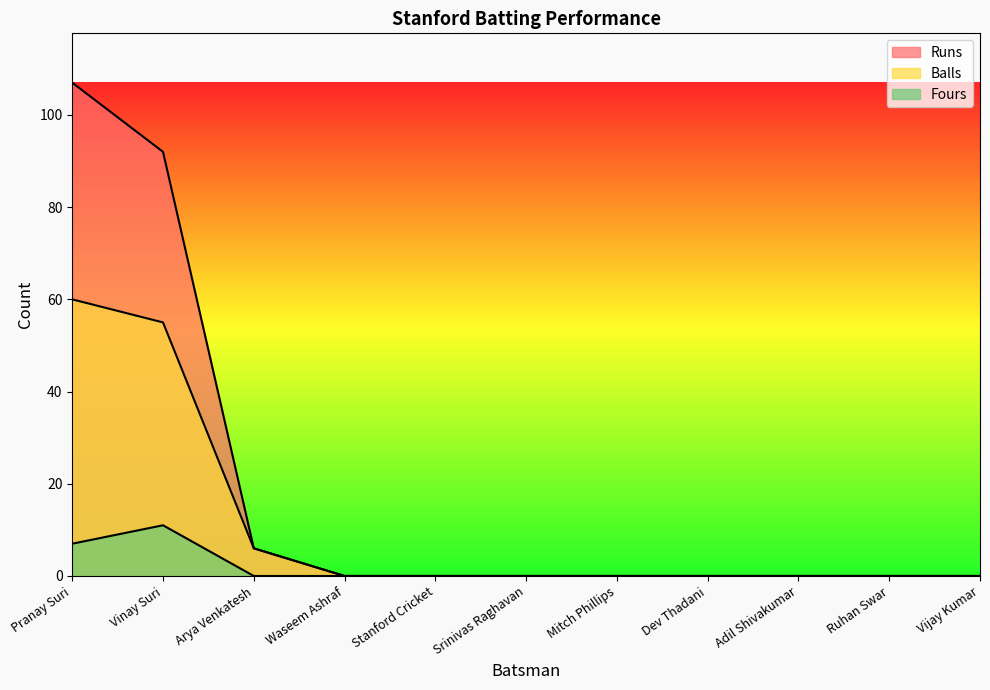

Where is Fours nearest to the value 5?

Pranay Suri